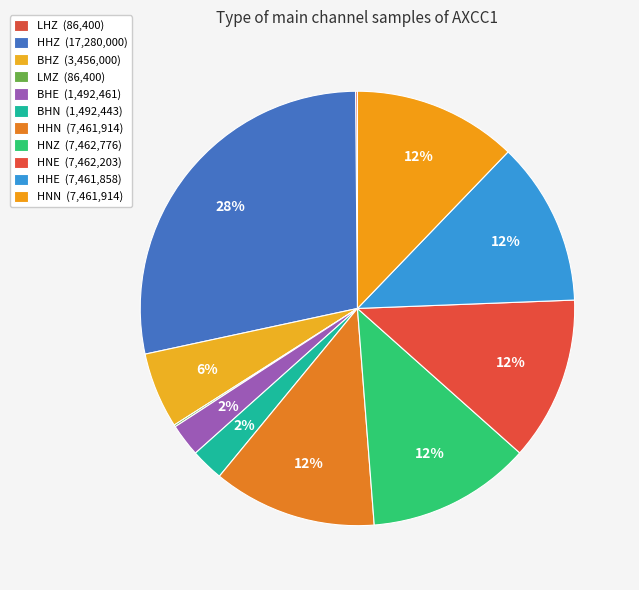

True or false: LMZ accounts for 9% of the total.

False